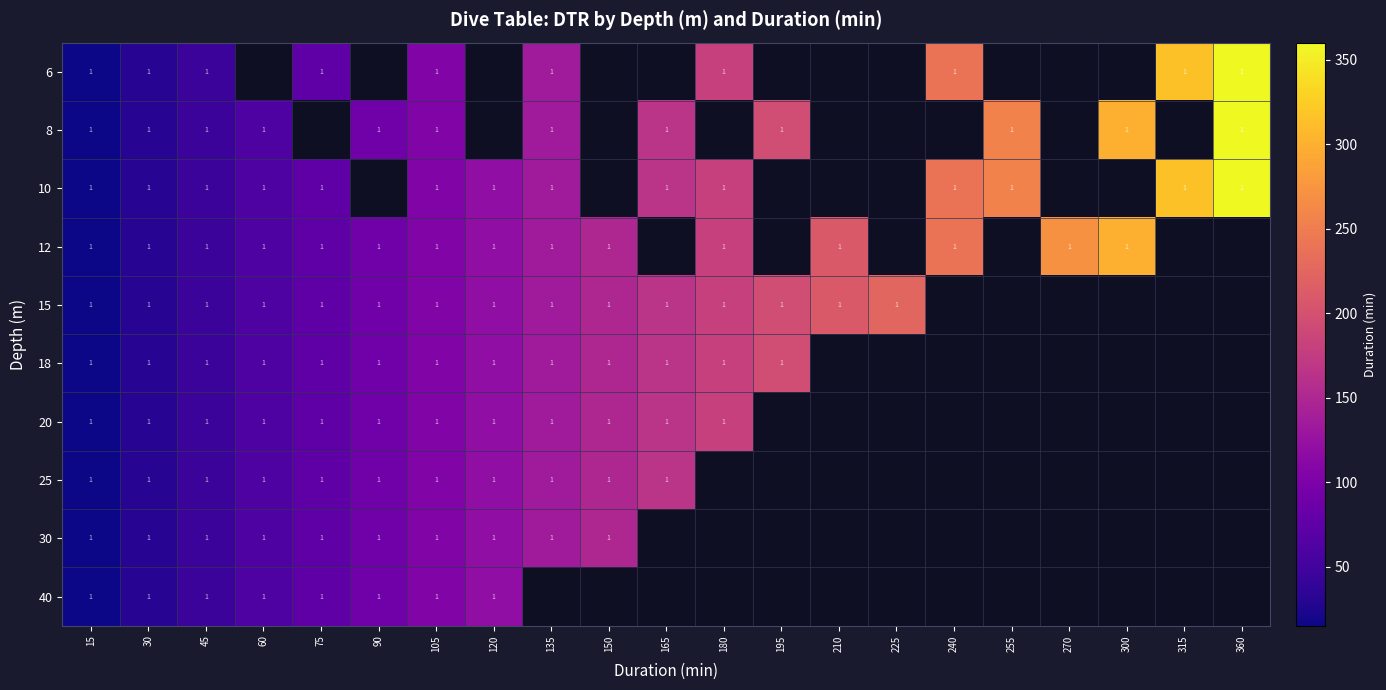

At how many categories does at least one series exceed 105?

14